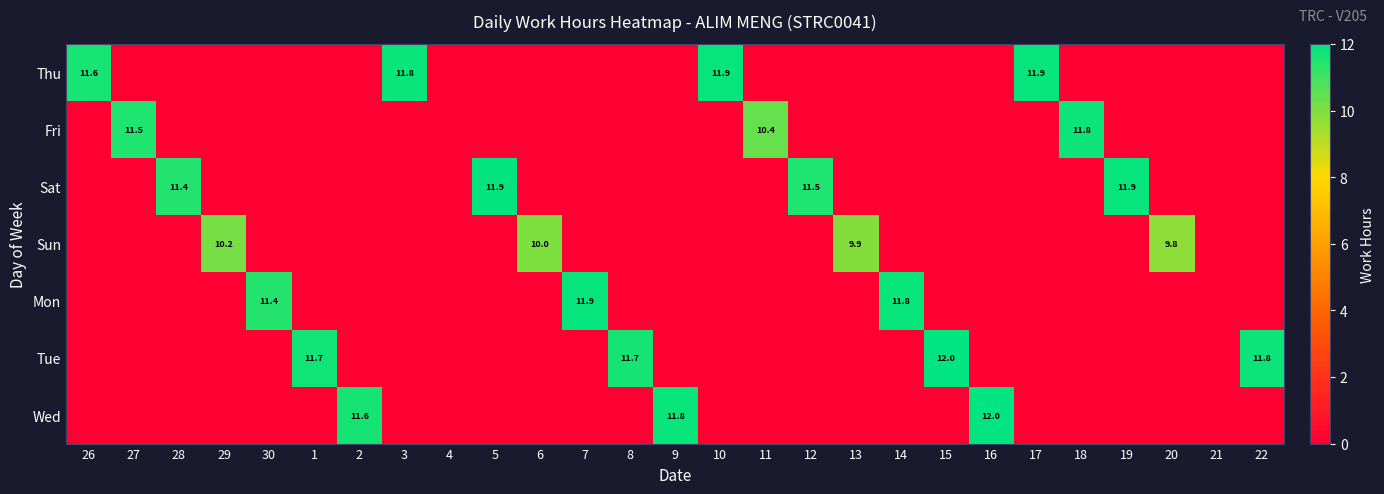

Is the value of Thu at 6 greater than the value of Sat at 3?

No